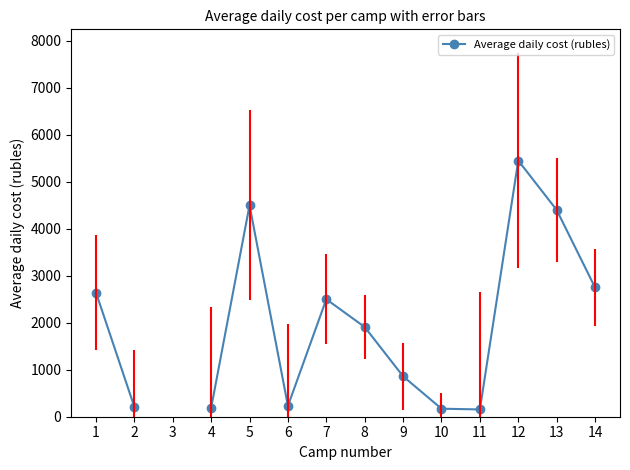

Approximately how many times larger is the value at 9 compared to 1?

0.3